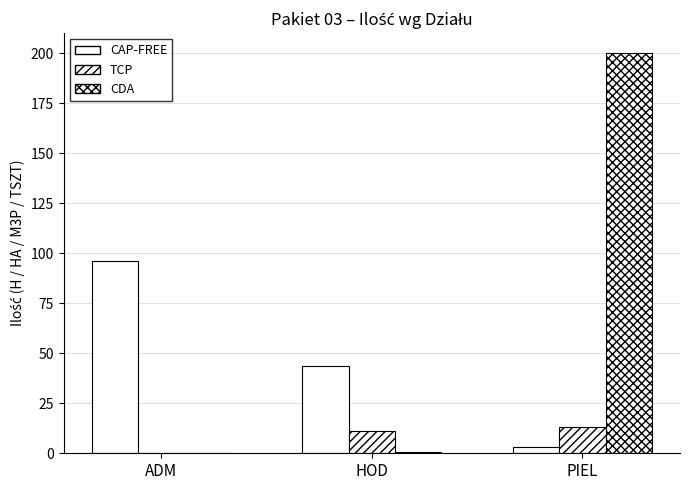

Where is TCP nearest to the value 6?

HOD